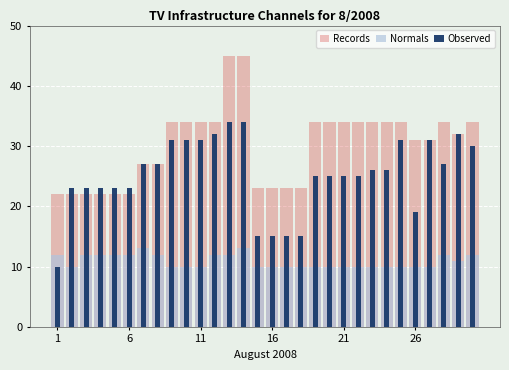

What is the maximum value shown in the chart?

45